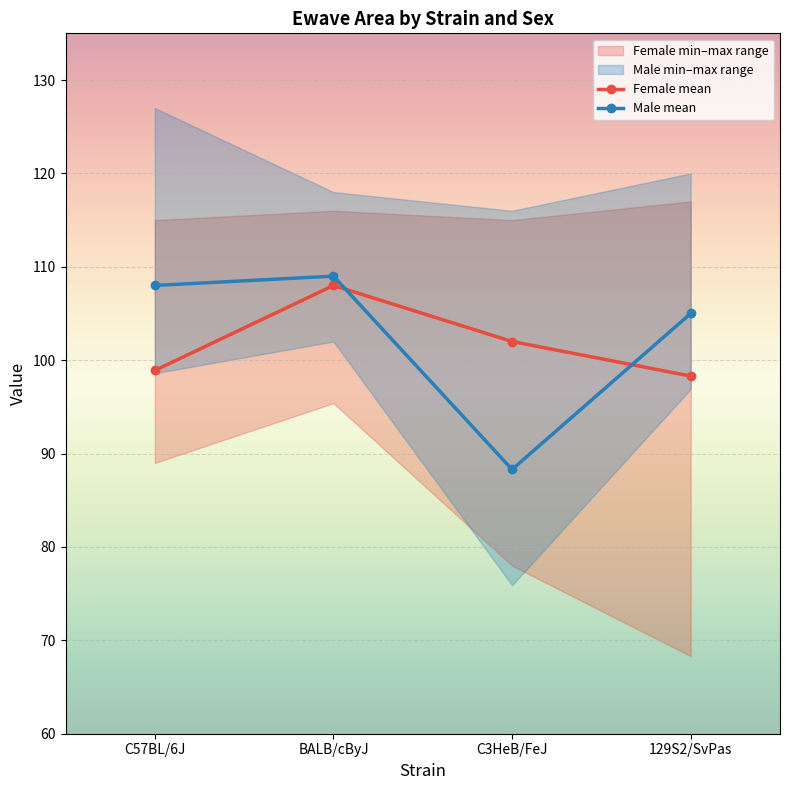

What is the sum of the Male maxval values at BALB/cByJ and 129S2/SvPas?

238.0